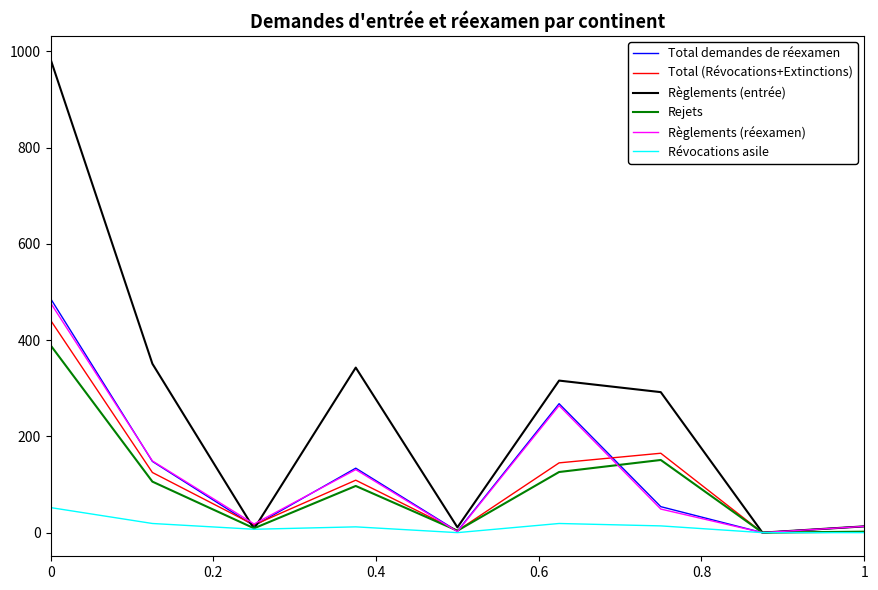

Rank the series by their maximum value, from lowest to highest.

Révocations asile, Rejets, Total (Révocations+Extinctions), Règlements (réexamen), Total demandes de réexamen, Règlements (entrée)